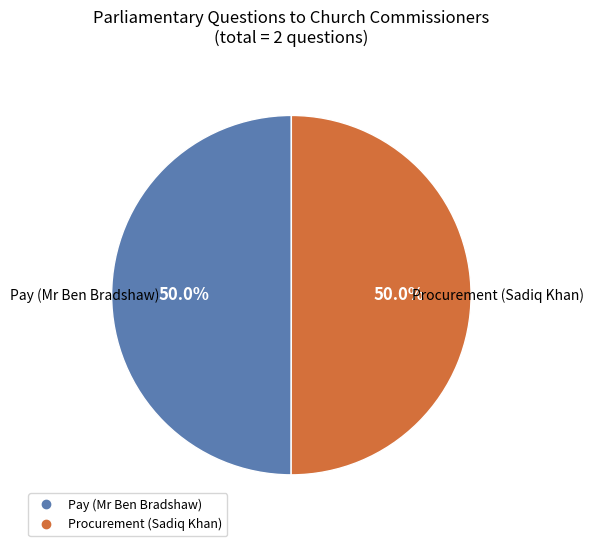

What percentage do Procurement (Sadiq Khan) and Pay (Mr Ben Bradshaw) together represent?

100.0%